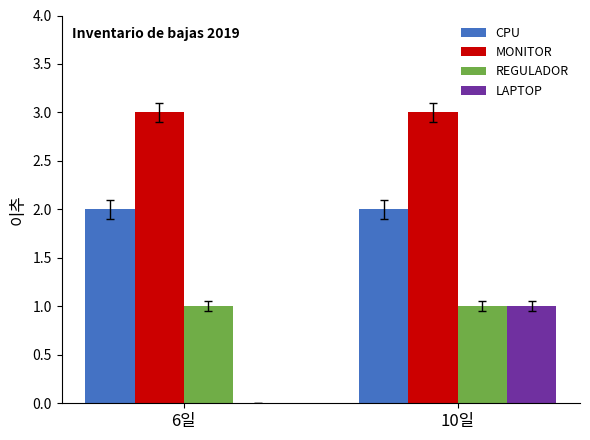

Reading right to left, what are all the values shown in this chart?

CPU: 10일=2	6일=2
MONITOR: 10일=3	6일=3
REGULADOR: 10일=1	6일=1
LAPTOP: 10일=1	6일=0